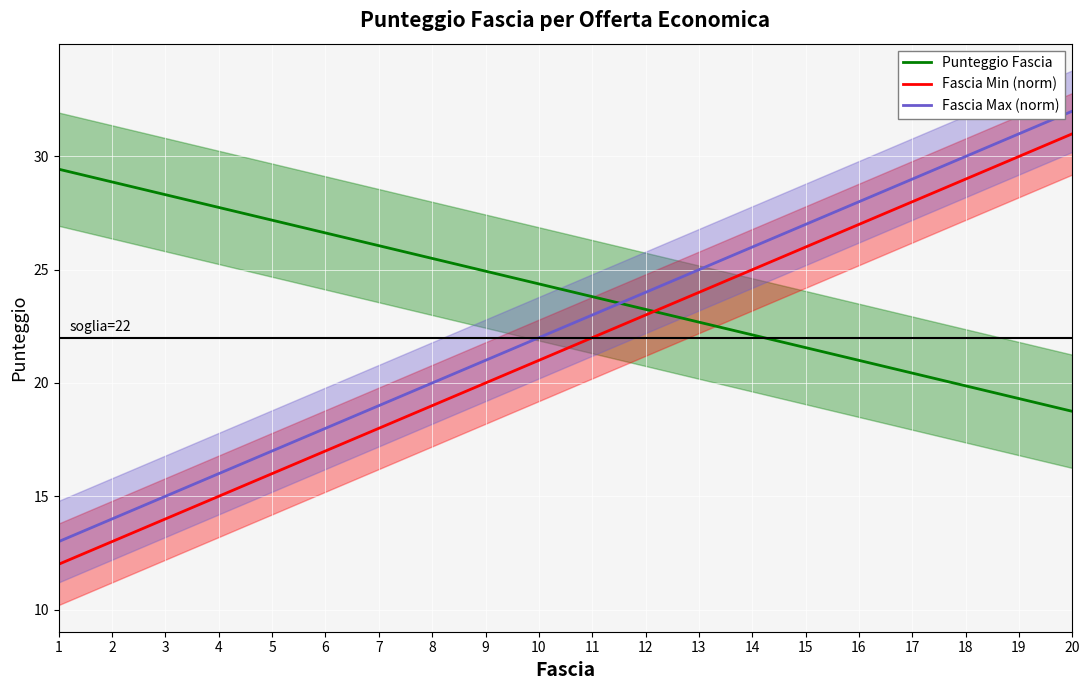

What is the sum of the Fascia Min (norm) values at 17 and 16?

55.0